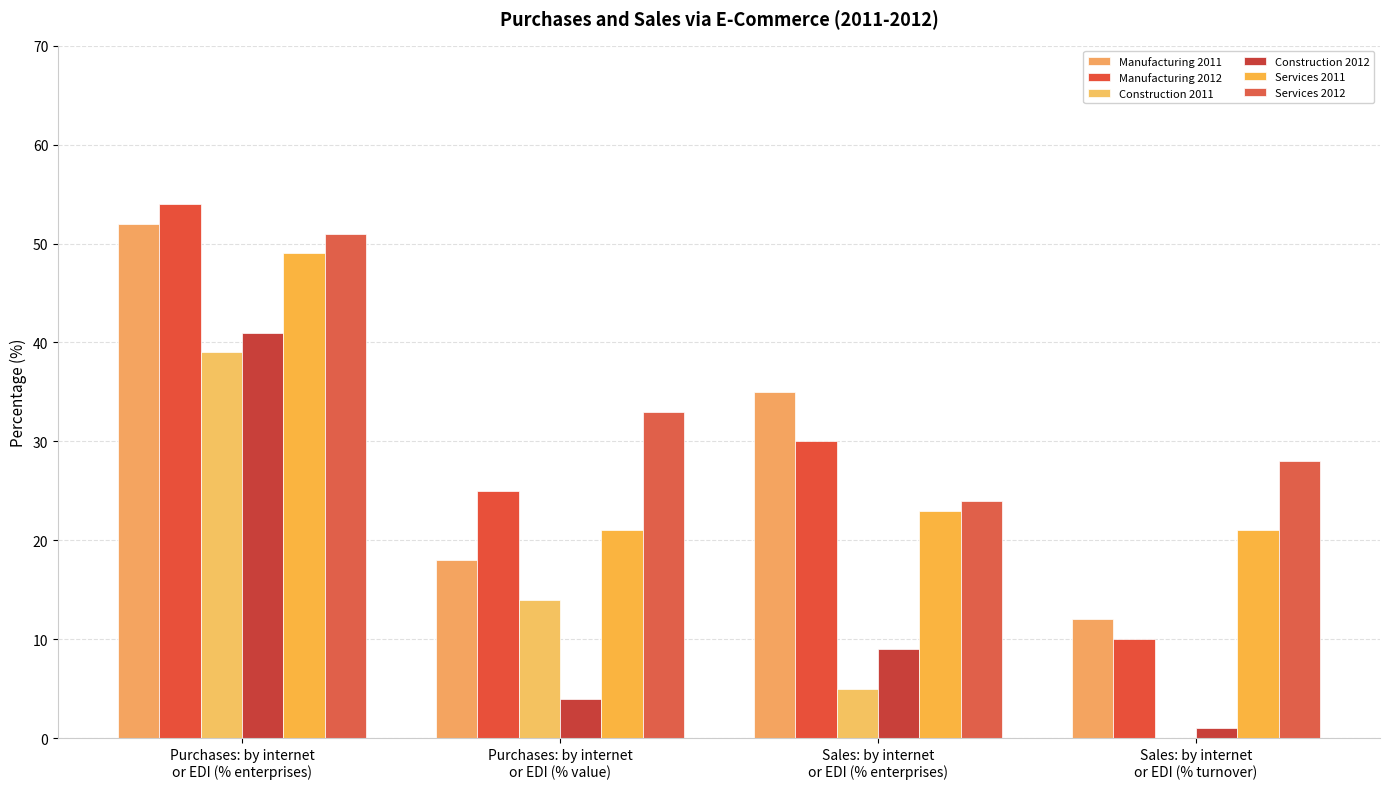

At which category does the chart reach its peak across all series?

Purchases: by internet
or EDI (% enterprises)